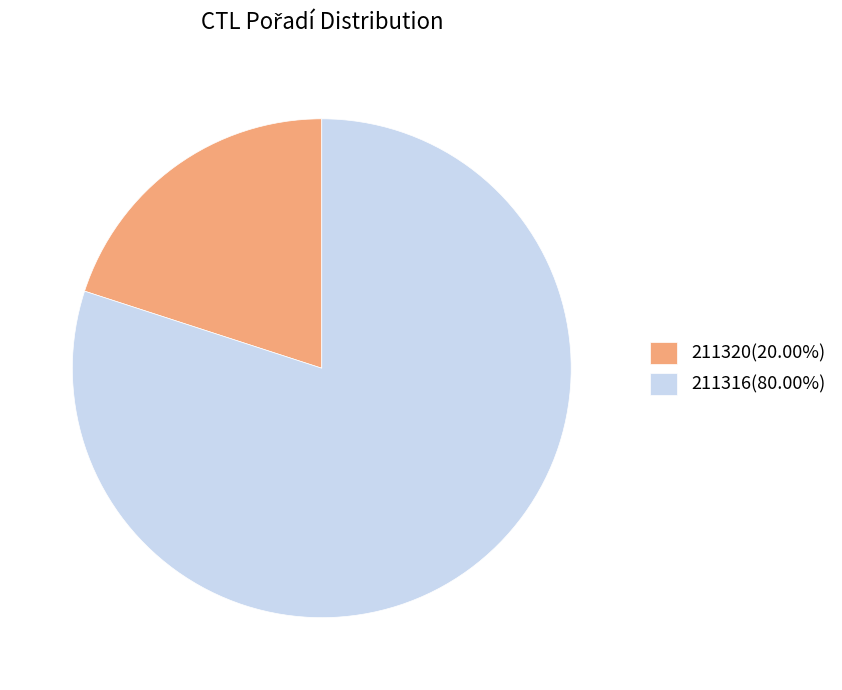

Is there any slice that represents more than half of the pie?

Yes